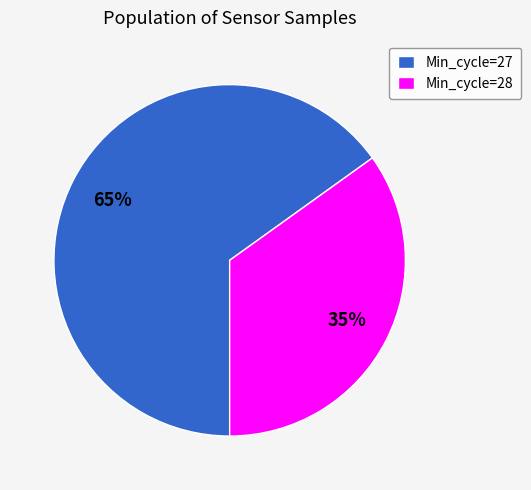

Count the number of slices in the pie.

2